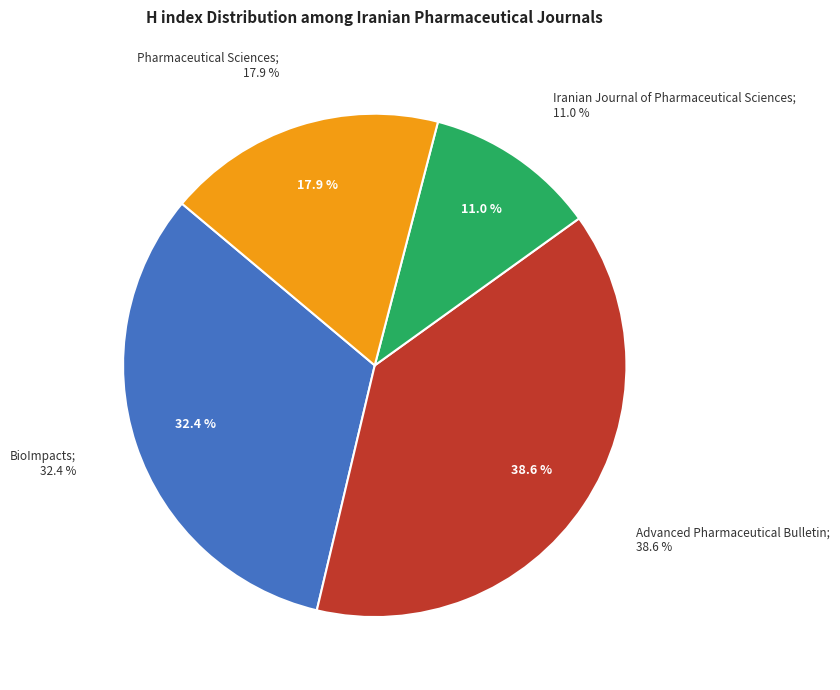

Does any single category account for the majority?

No